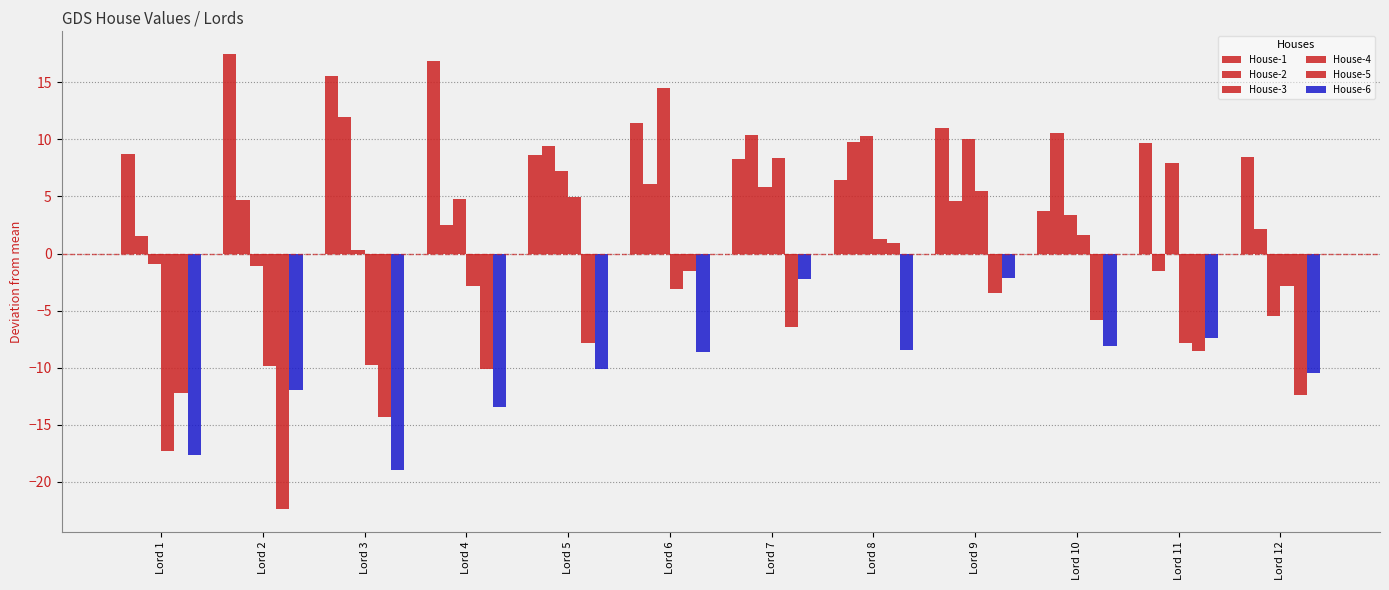

Reading left to right, transcribe all the data shown in this chart.

House-1: 8.7	17.5	15.5	16.9	8.6	11.4	8.3	6.4	11.0	3.7	9.7	8.5
House-2: 1.6	4.7	12.0	2.5	9.4	6.1	10.4	9.7	4.6	10.6	-1.5	2.2
House-3: -1.0	-1.1	0.3	4.8	7.2	14.5	5.8	10.3	10.0	3.4	7.9	-5.5
House-4: -17.3	-9.8	-9.7	-2.8	4.9	-3.1	8.3	1.2	5.5	1.6	-7.9	-2.9
House-5: -12.2	-22.3	-14.3	-10.1	-7.9	-1.5	-6.5	0.9	-3.4	-5.8	-8.5	-12.4
House-6: -17.6	-11.9	-18.9	-13.4	-10.1	-8.7	-2.2	-8.5	-2.1	-8.1	-7.4	-10.4